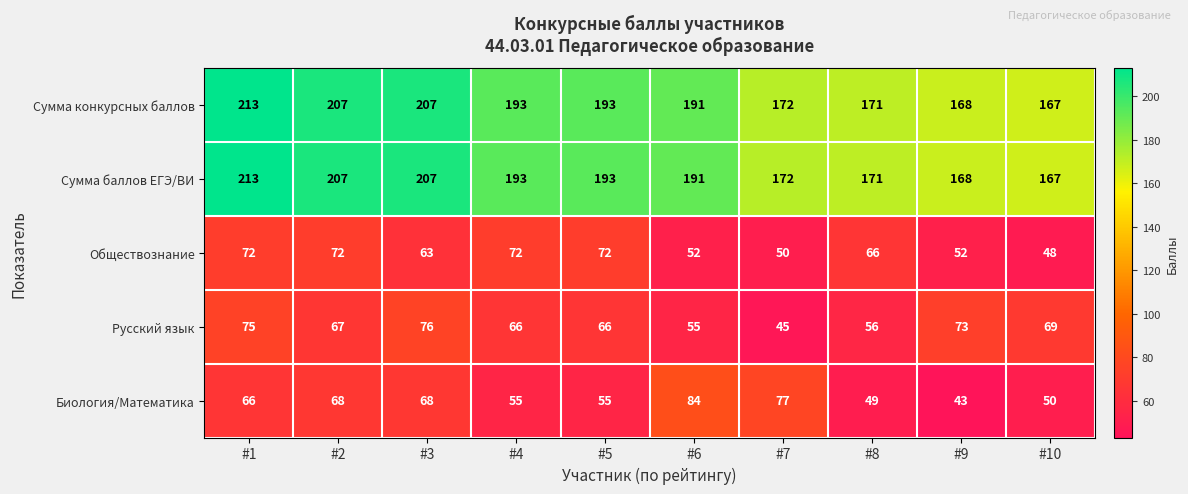

What is the difference between the Русский язык values at #1 and #8?

19